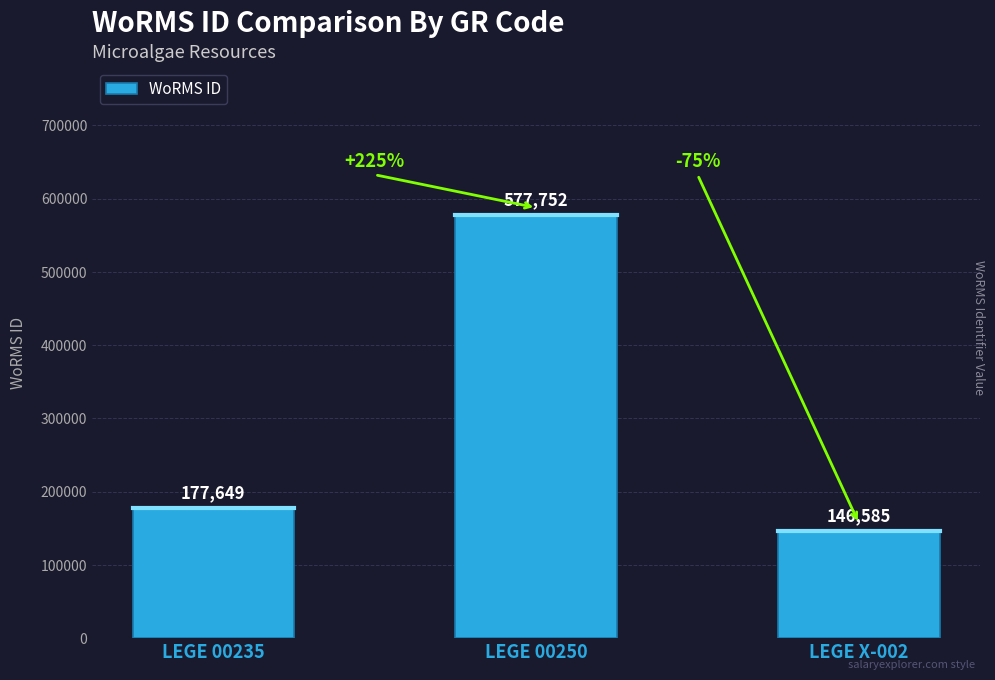

What is the label of the 2nd bar from the right?

LEGE 00250